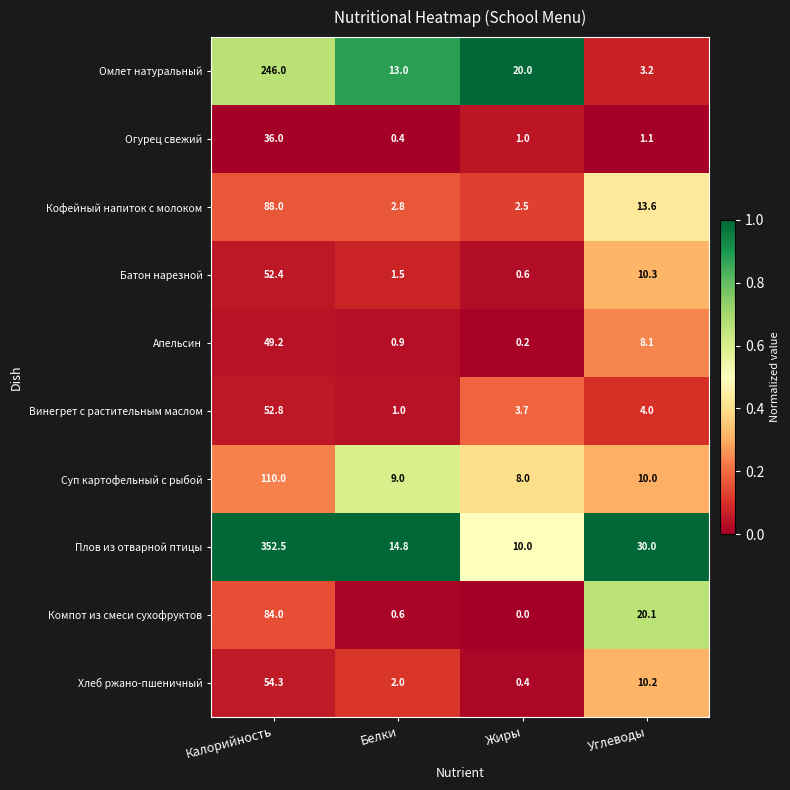

List the labels in order of Батон нарезной value, smallest first.

Жиры, Белки, Углеводы, Калорийность